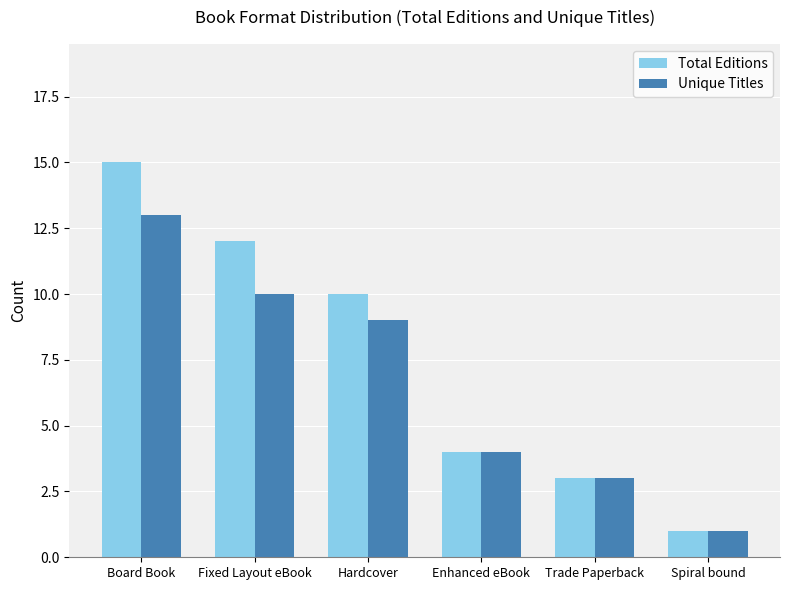

Rank the series by their average value, from lowest to highest.

Unique Titles, Total Editions